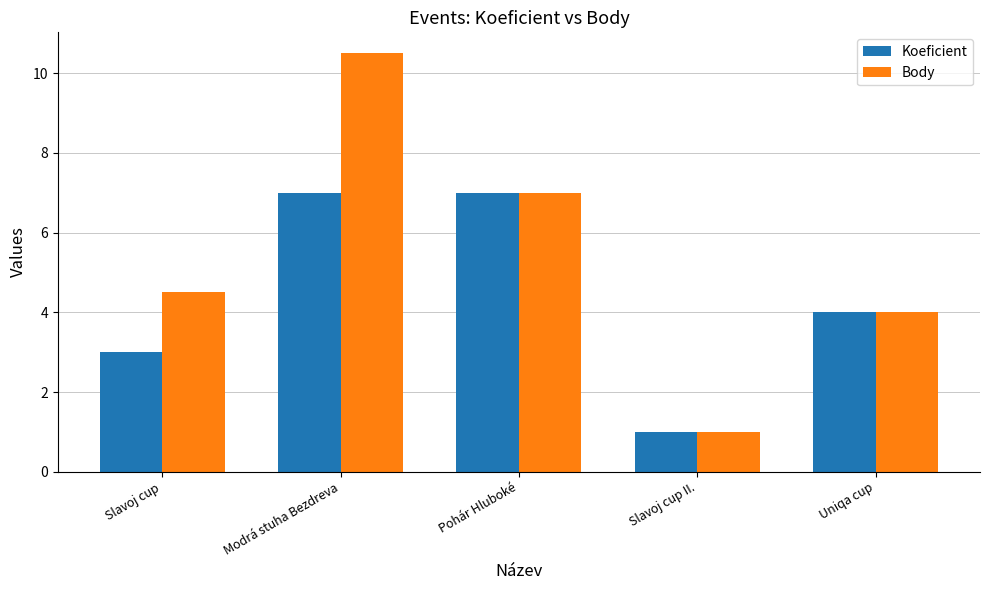

Which category has the lowest value in the Koeficient series?

Slavoj cup II.